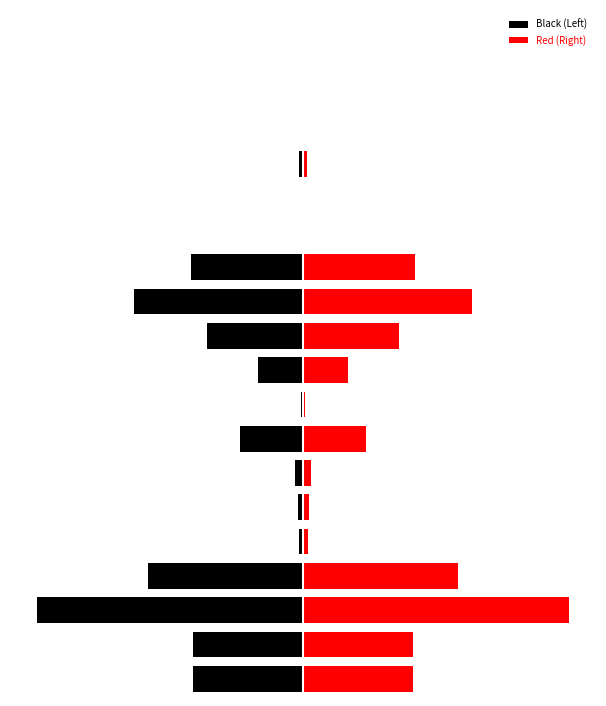

Which series has the largest range (max minus min)?

Black (Left)